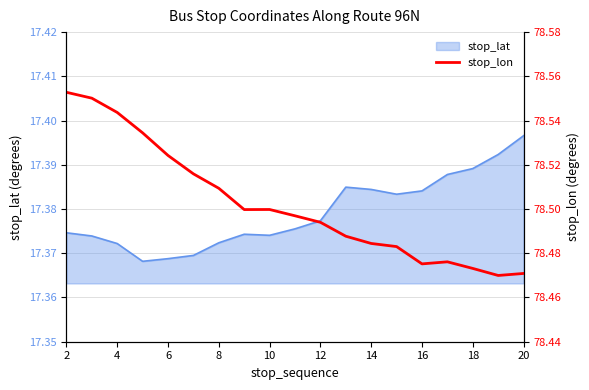

How many points are higher than both their immediate neighbors (excluding endpoints)?

2